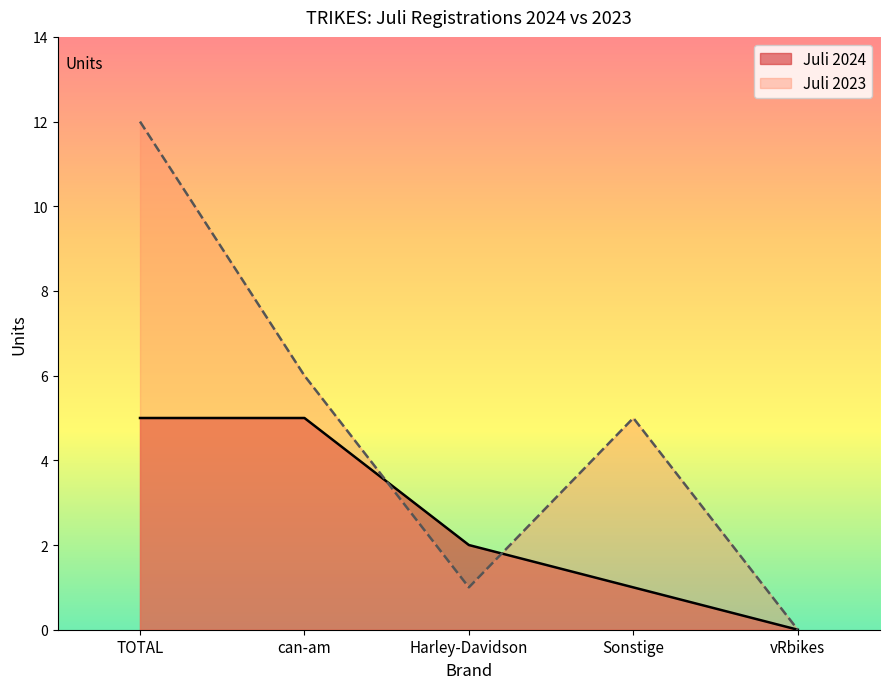

True or false: Juli 2023 and Juli 2024 intersect in this chart.

True